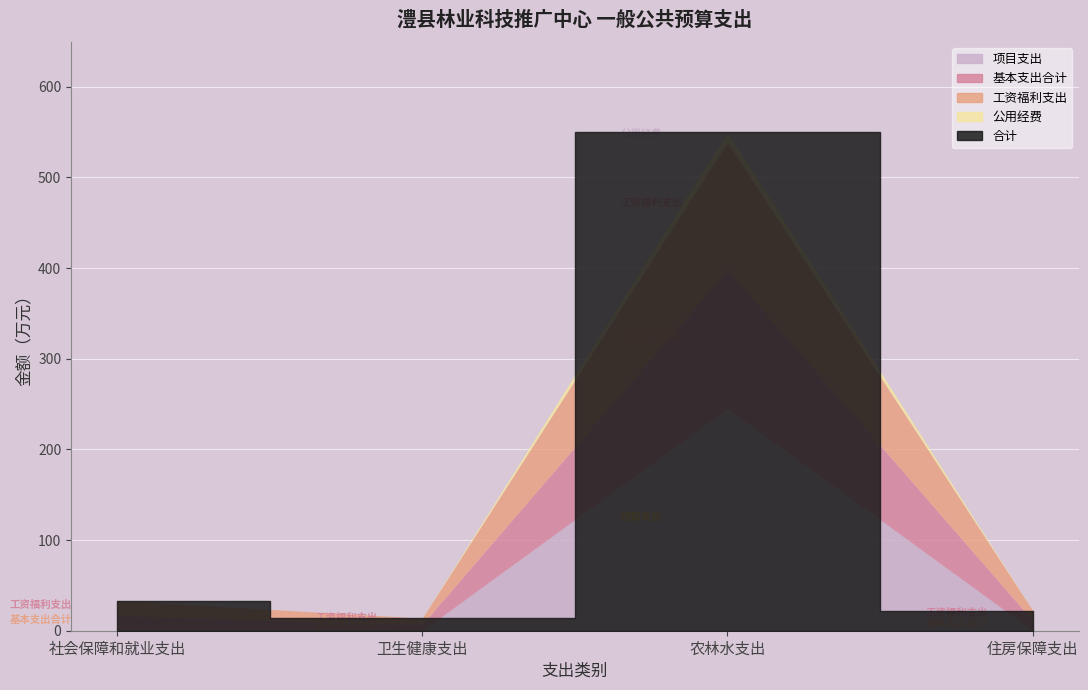

At which label does 项目支出 reach its minimum?

社会保障和就业支出